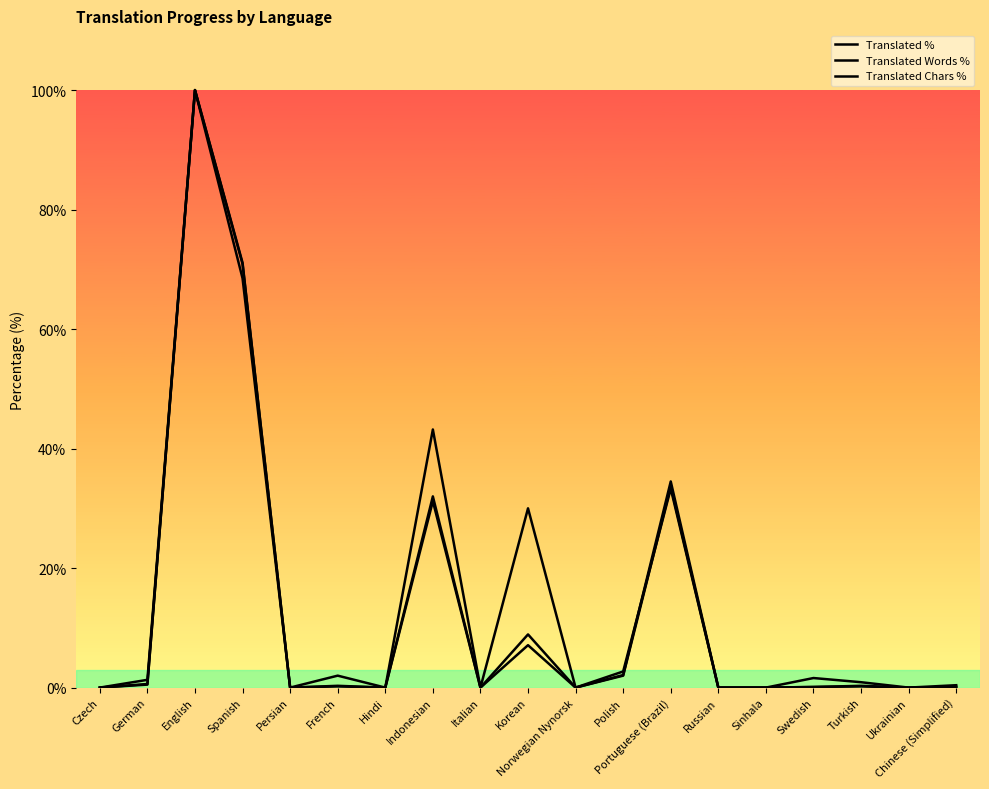

At Indonesian, list the series in order from smallest to largest.

Translated Words %, Translated Chars %, Translated %